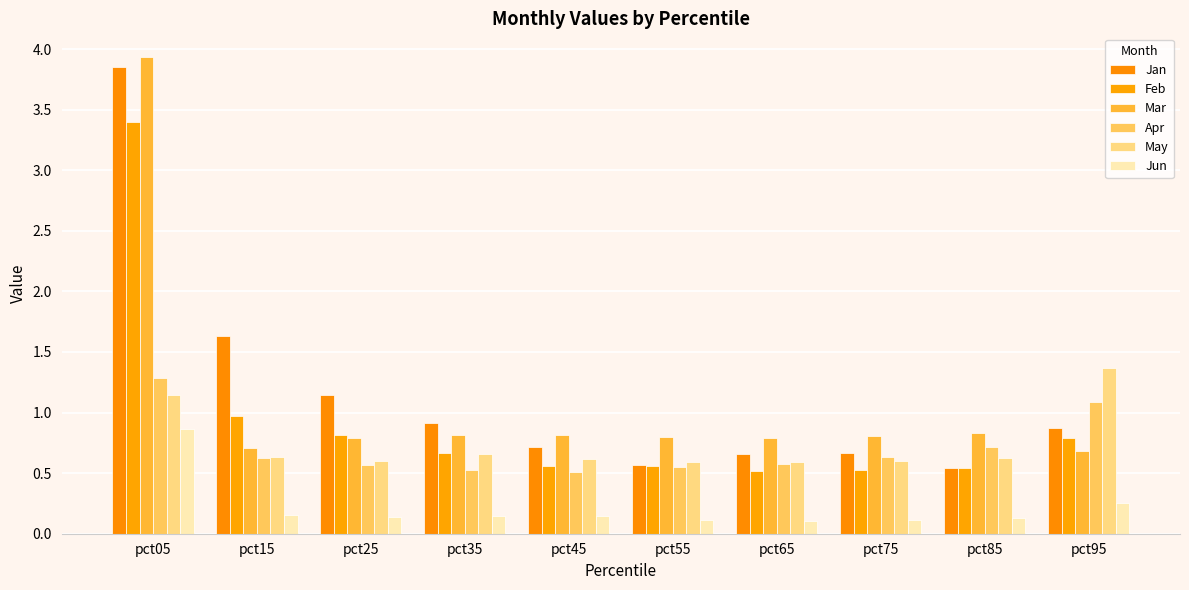

The Mar series shows 0.8 at pct65. True or false?

True